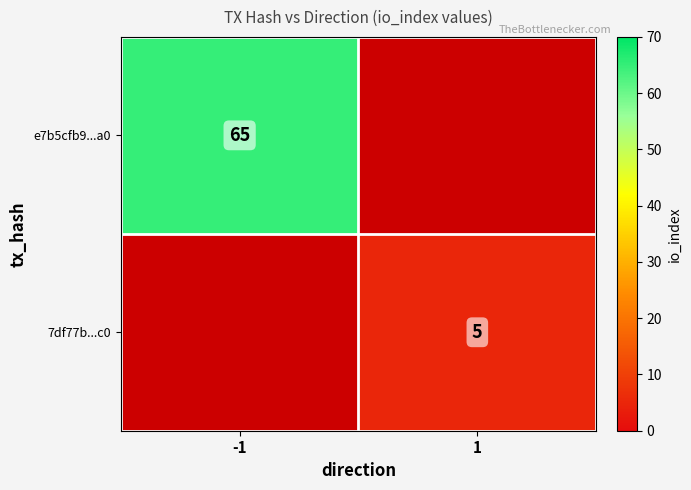

How many categories are shown in the chart?

2